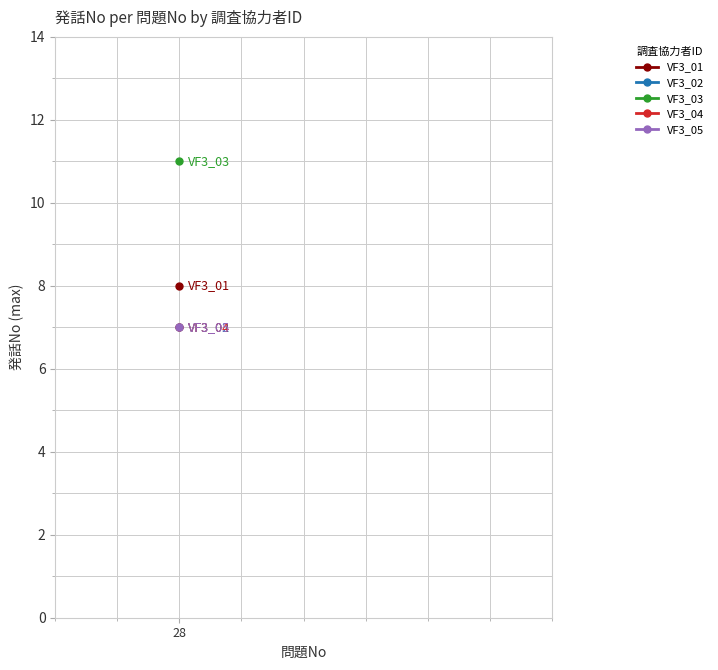

True or false: VF3_03 has a value of 3 at 1.

False